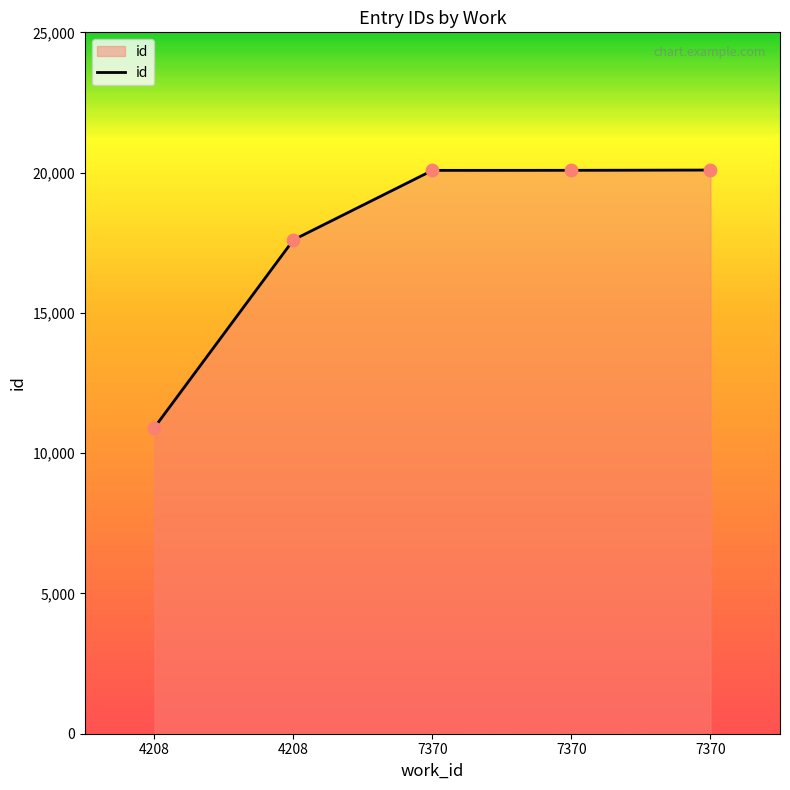

What is the ratio of the value at 7370 to the value at 7370?

1.0